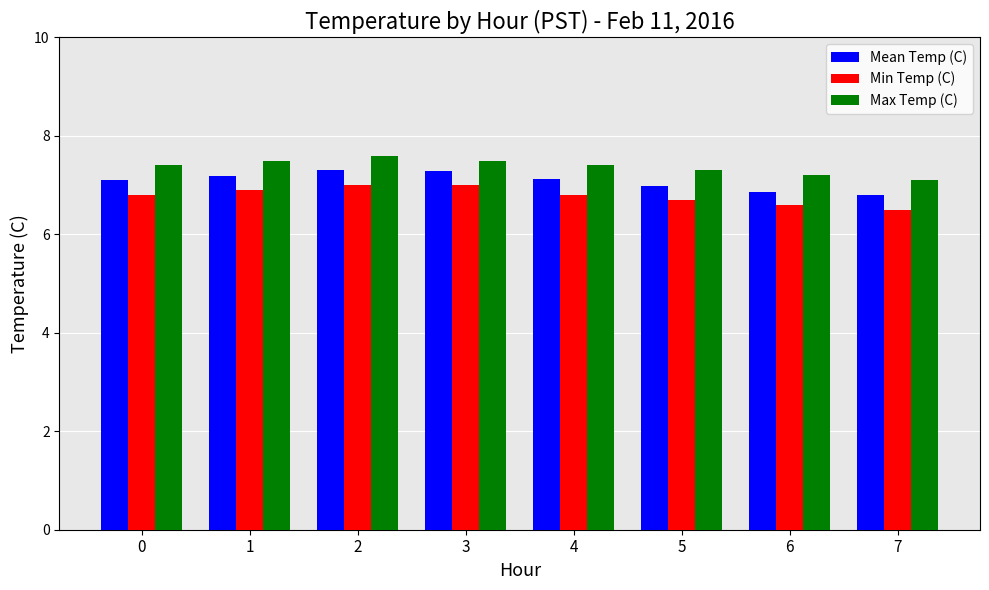

What is the spread (max minus min) of values at 6?

0.6